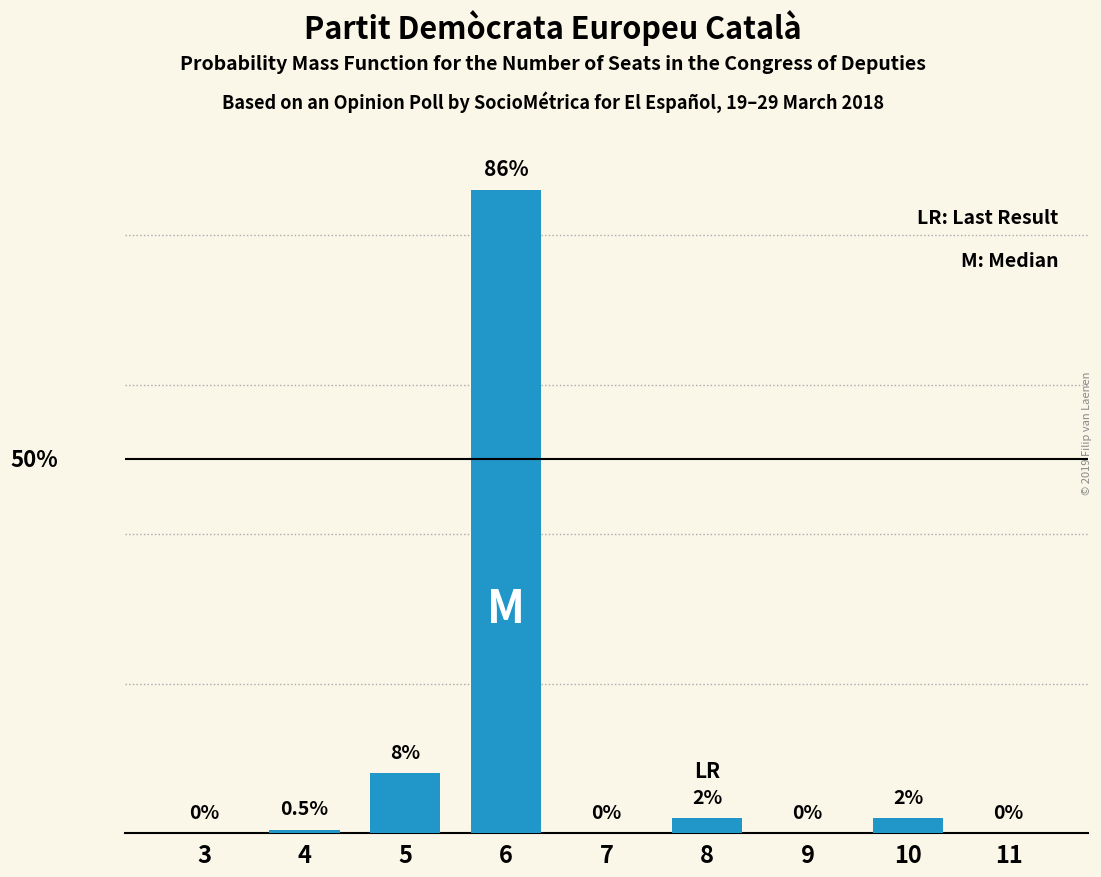

Are the bars horizontal?

No